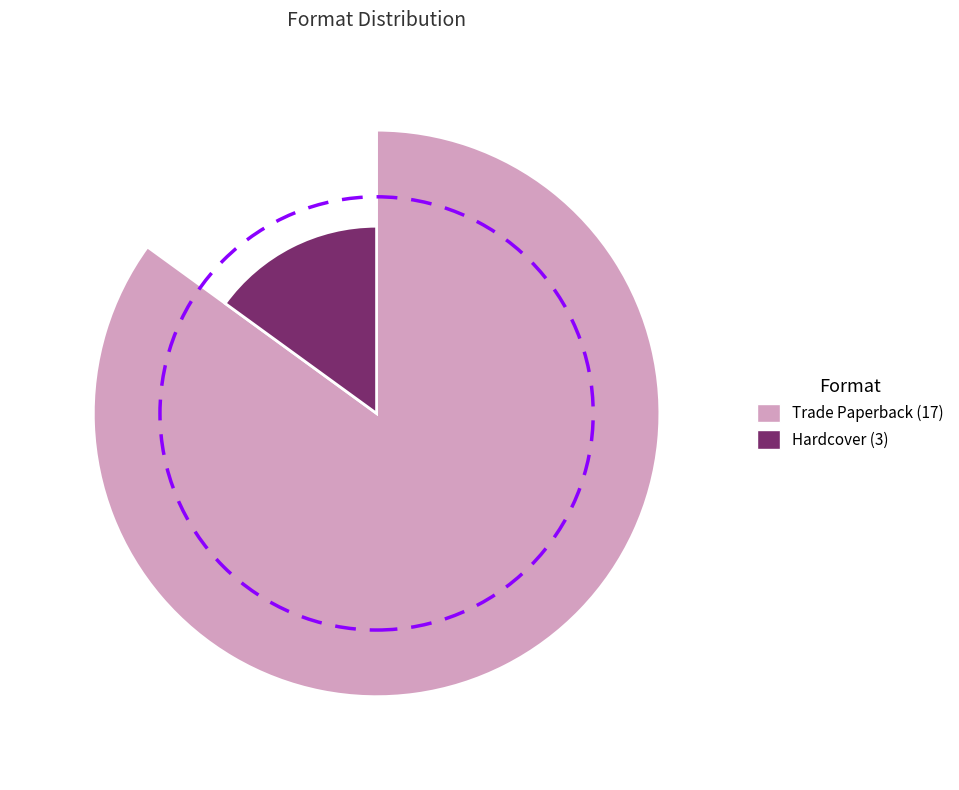

Which slice is the smallest?

Hardcover